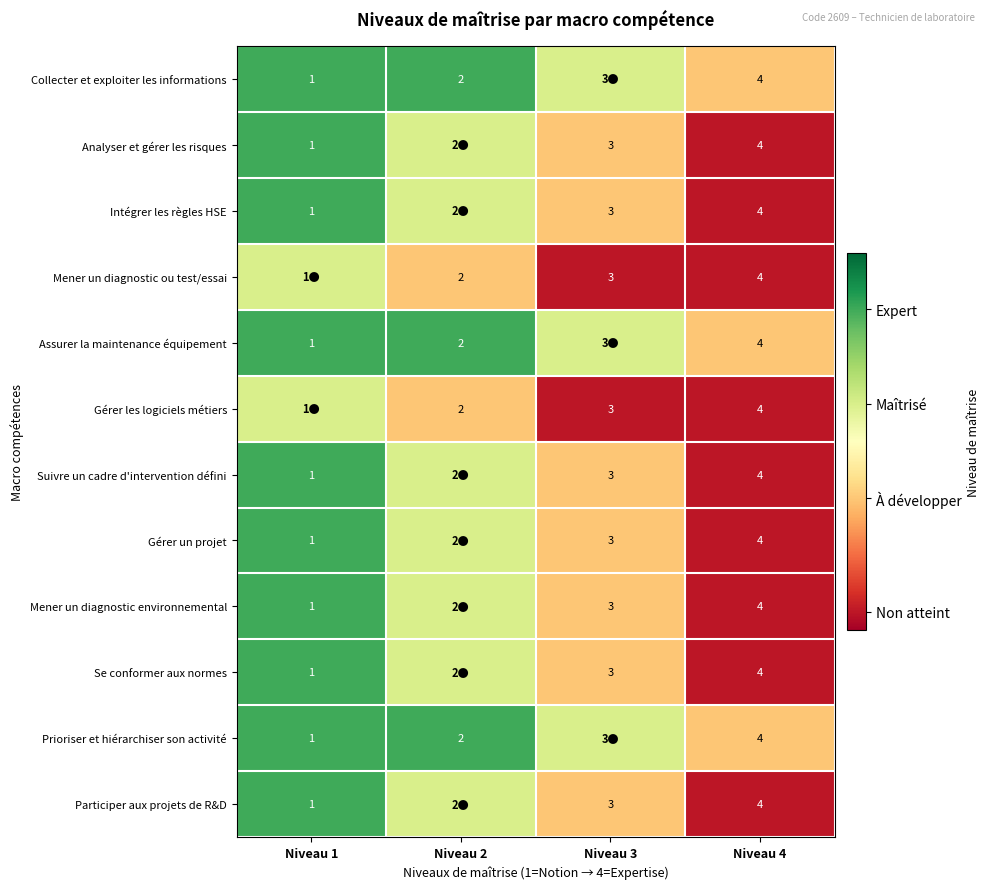

The Collecter et exploiter les informations series shows 0.6 at Niveau 1. True or false?

False